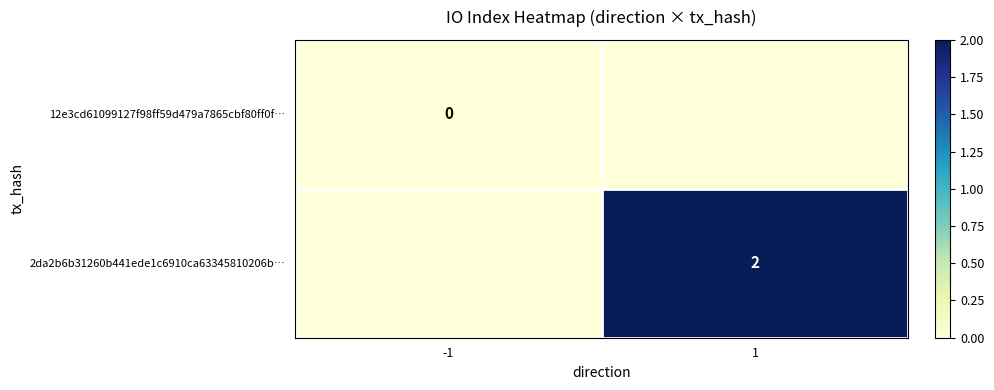

The value of 2da2b6b31260b441ede1c6910ca63345810206b… at 1 is 2. True or false?

True